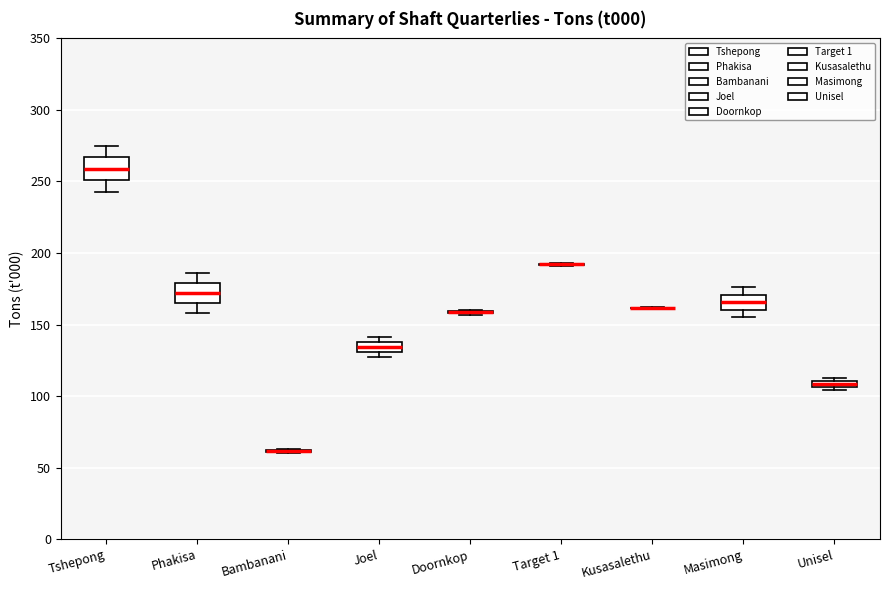

Where does the median line of the box for Joel sit on the y-axis? The values are not printed on the chart, so give them approximately, as read against the axis.

135